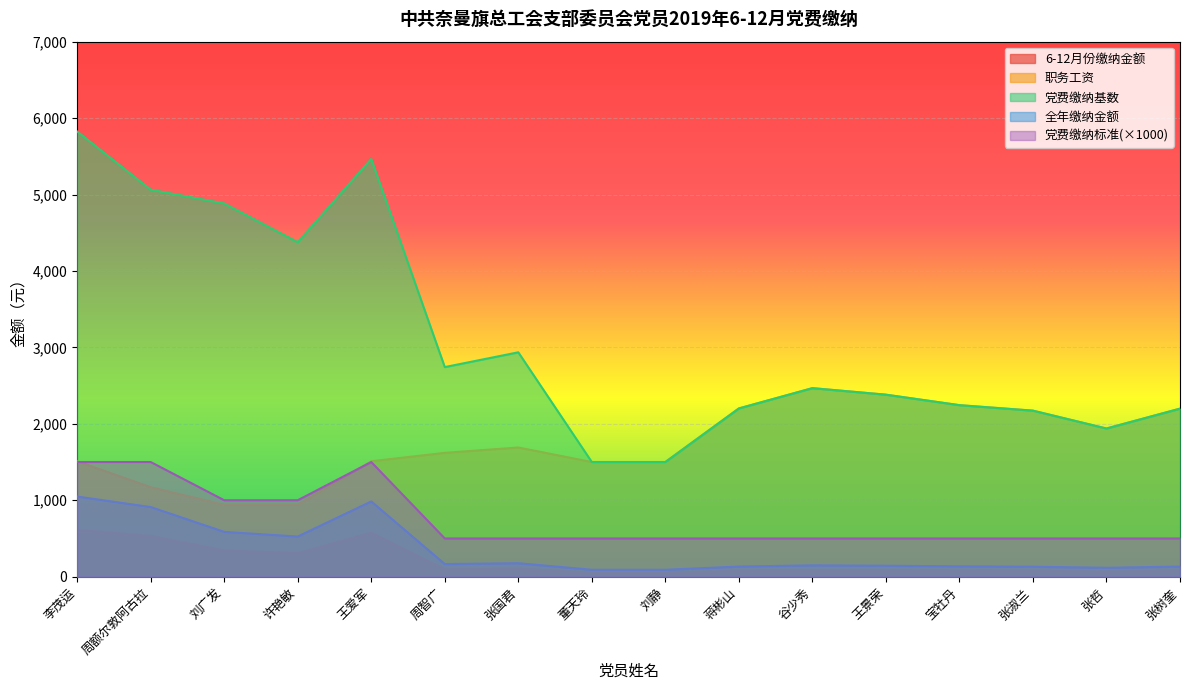

True or false: 党费缴纳基数 and 6-12月份缴纳金额 intersect in this chart.

False